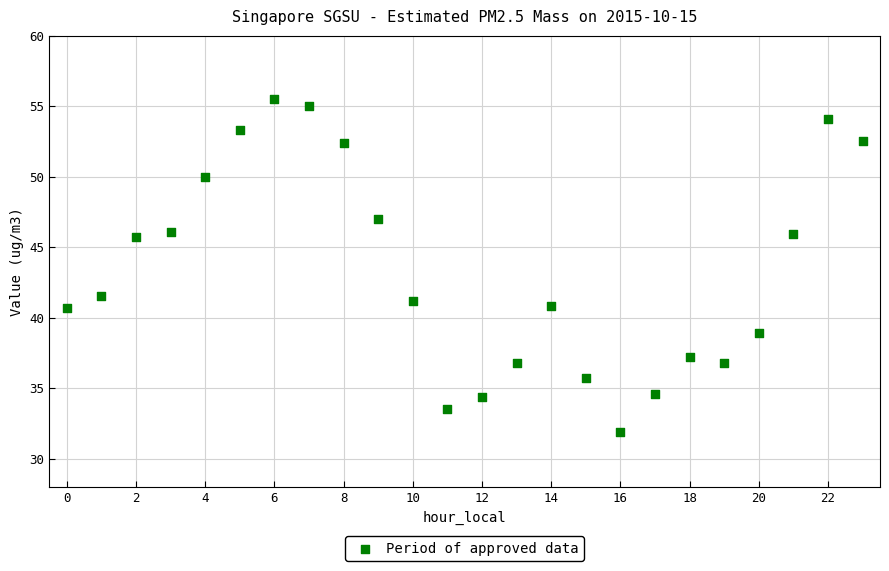

How many points are shown in the scatter plot?

24